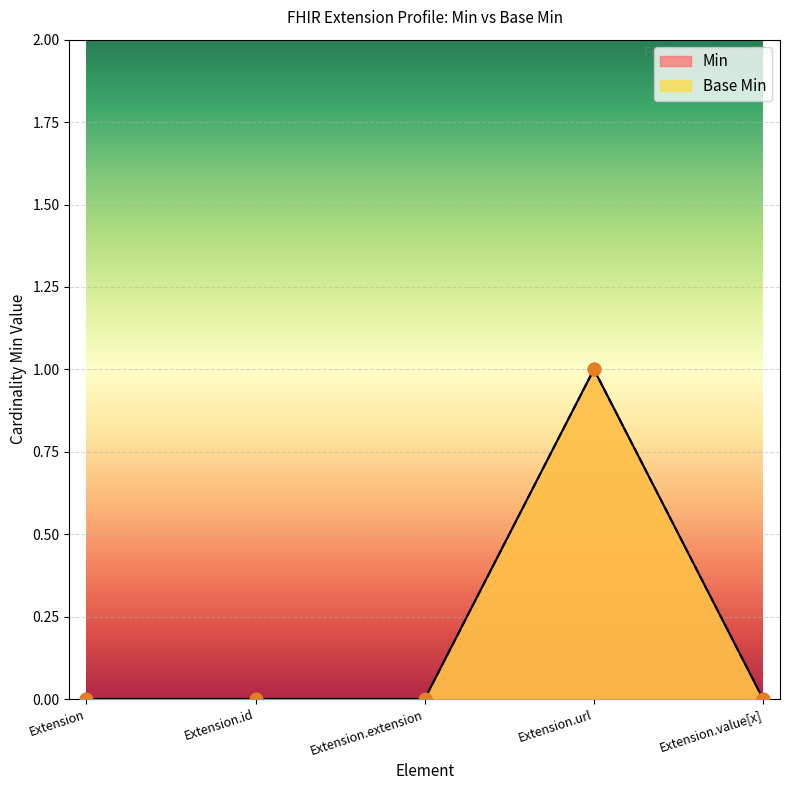

Which series reaches the minimum Y coordinate?

Min